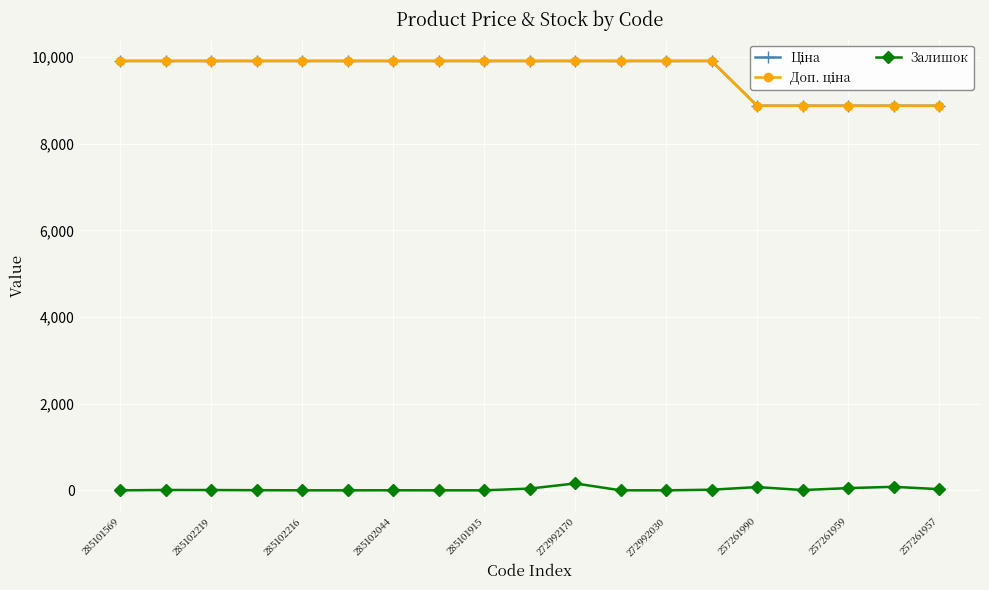

True or false: Доп. ціна and Ціна cross at least once.

False